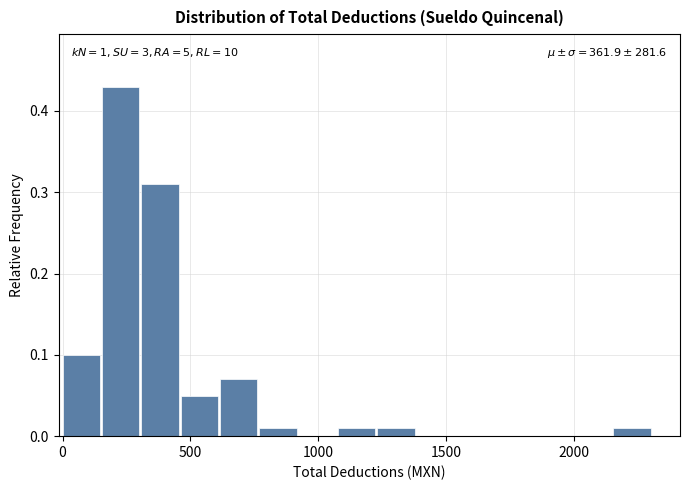

Around what value on the x-axis is the tallest bar? Give the approximate position of its centre, as read against the axis.

250